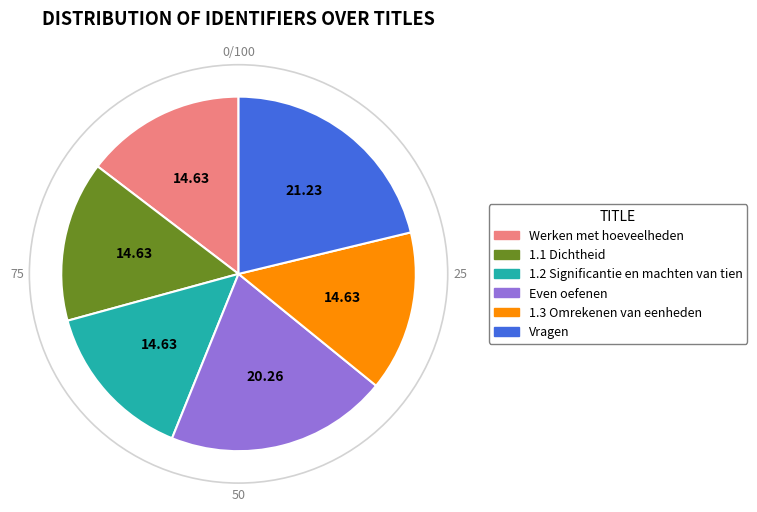

Which slice is the largest?

Vragen